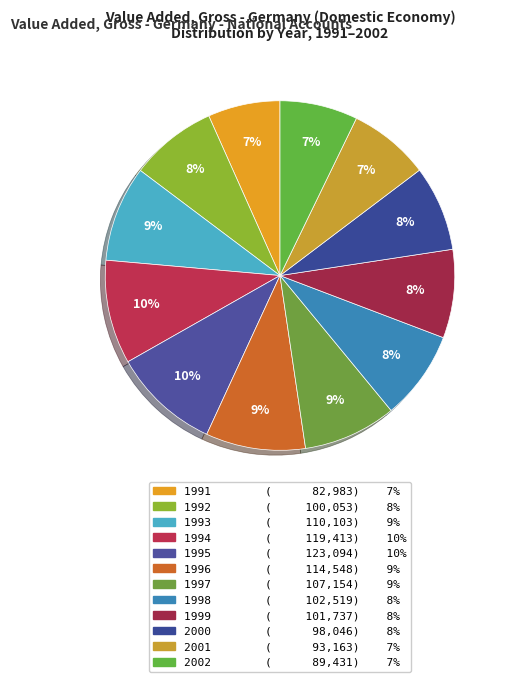

To the nearest percent, what is the difference between the largest and smallest slice percentages?

3%